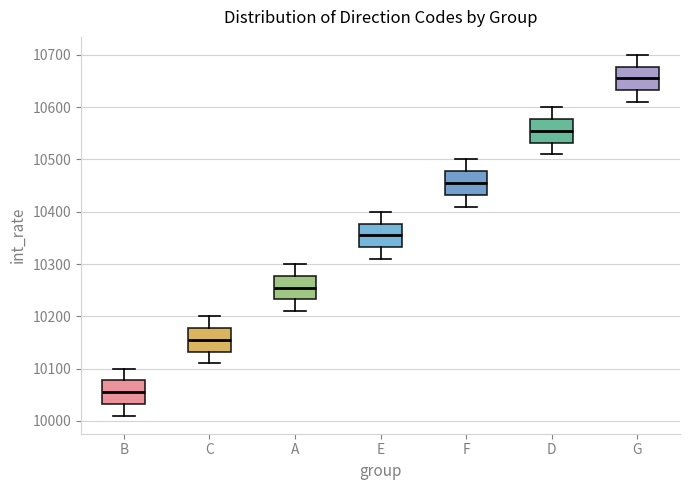

Reading left to right, transcribe this box plot: for each box, give where its median line is, the range the box spans, and where its two whiskers end, as read against the y-axis. The values are not printed on the chart, so give them approximately, as read against the axis.

B: median 10060, box 10030 to 10080, whiskers 10010 to 10100
C: median 10160, box 10130 to 10180, whiskers 10110 to 10200
A: median 10260, box 10230 to 10280, whiskers 10210 to 10300
E: median 10360, box 10330 to 10380, whiskers 10310 to 10400
F: median 10460, box 10430 to 10480, whiskers 10410 to 10500
D: median 10560, box 10530 to 10580, whiskers 10510 to 10600
G: median 10660, box 10630 to 10680, whiskers 10610 to 10700